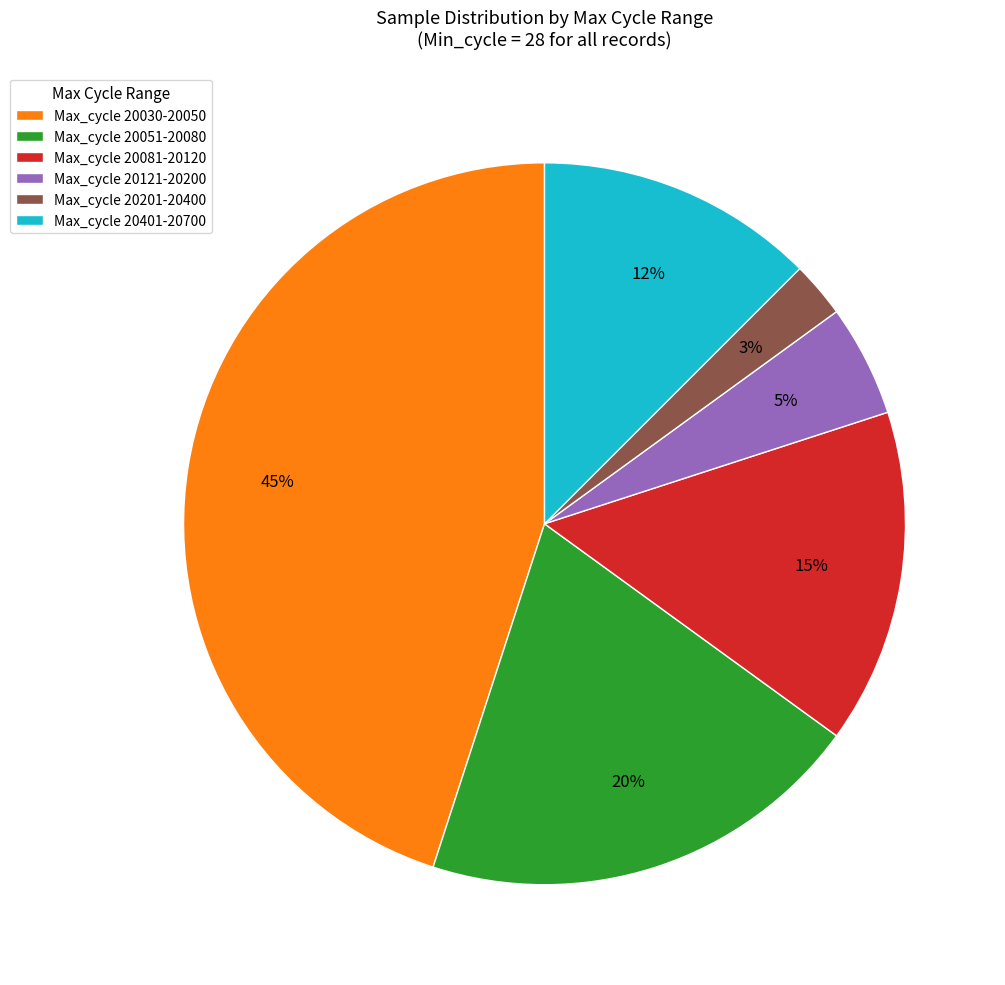

Between Max_cycle 20201-20400 and Max_cycle 20030-20050, which is larger?

Max_cycle 20030-20050